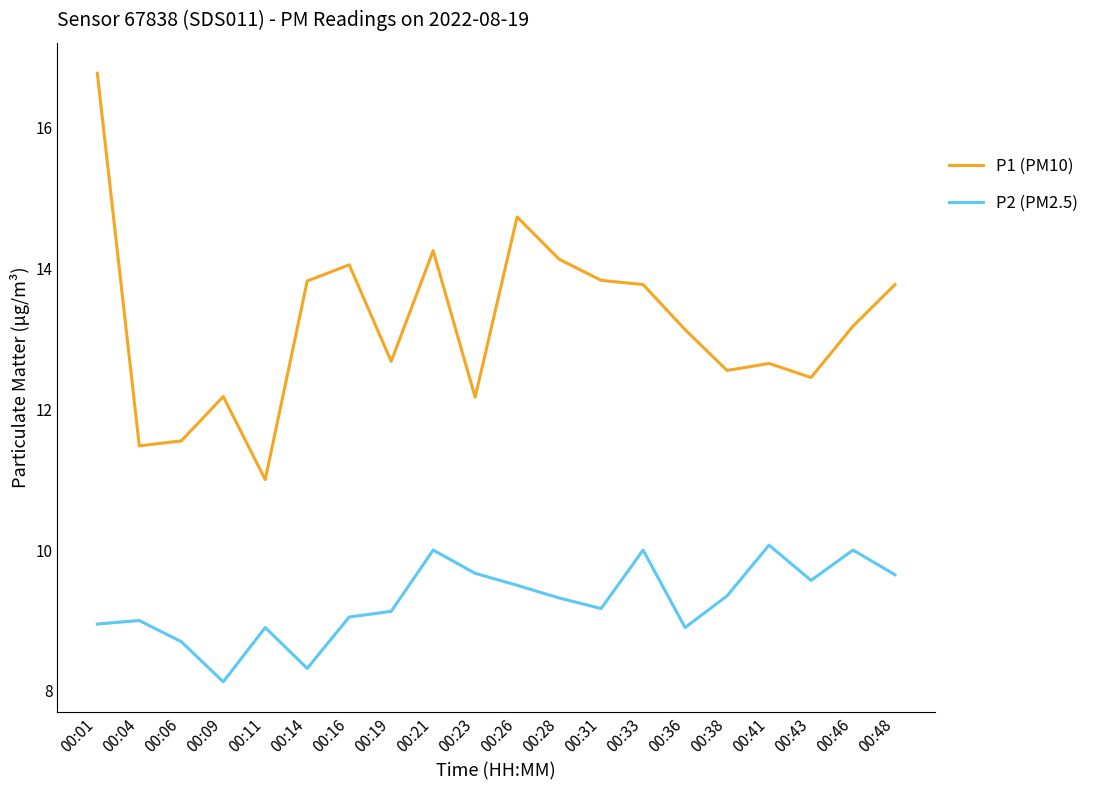

Which series has the largest total across all categories?

P1 (PM10)